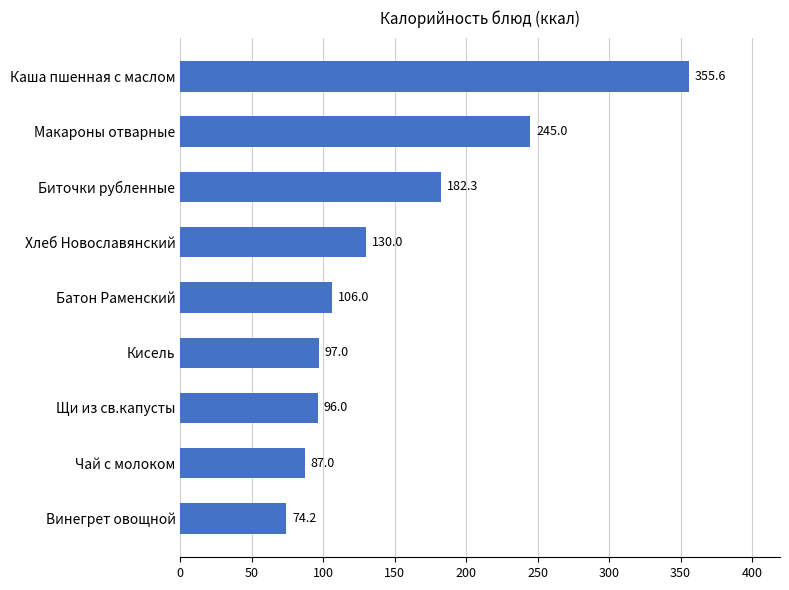

List the labels in order of value, largest first.

Каша пшенная с маслом, Макароны отварные, Биточки рубленные, Хлеб Новославянский, Батон Раменский, Кисель, Щи из св.капусты, Чай с молоком, Винегрет овощной